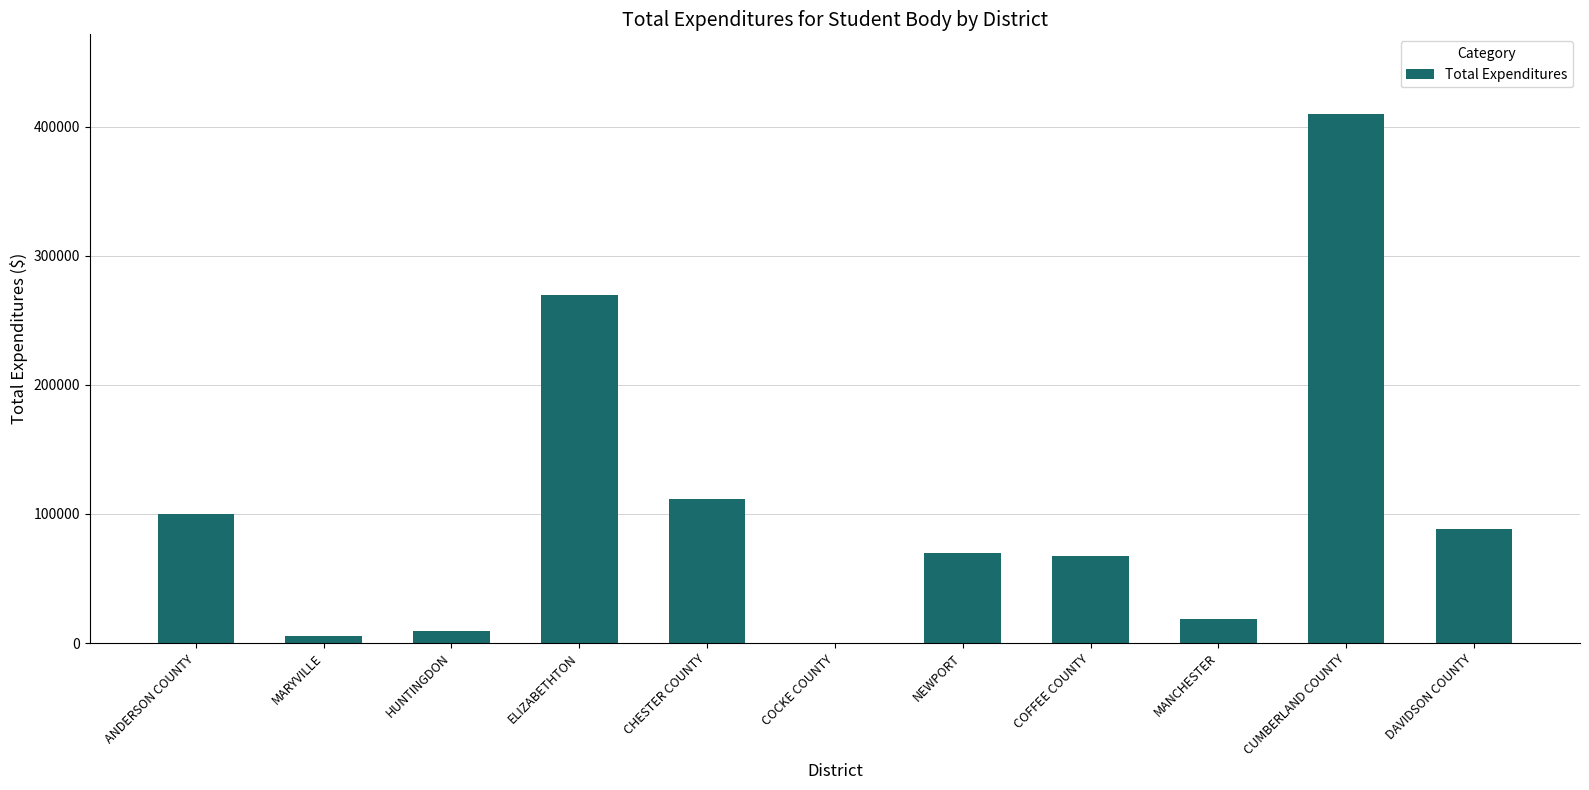

Which category has the highest value across all series?

CUMBERLAND COUNTY